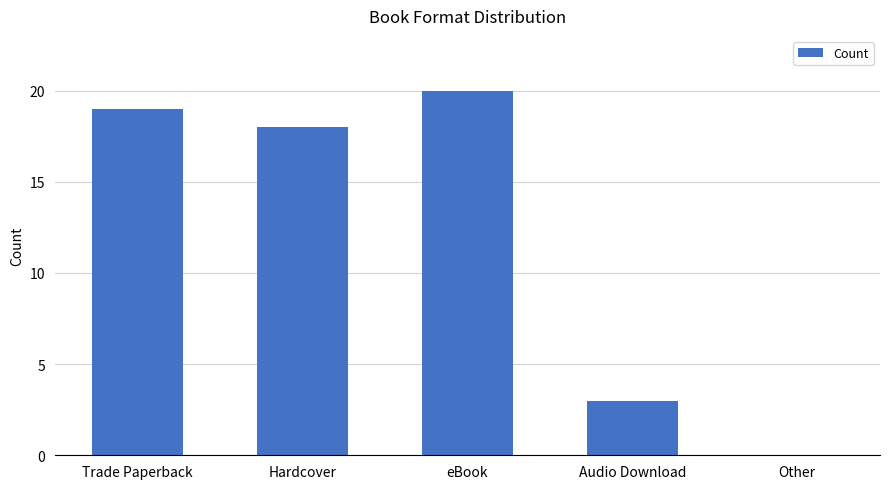

Reading left to right, what are all the values shown in this chart?

19	18	20	3	0